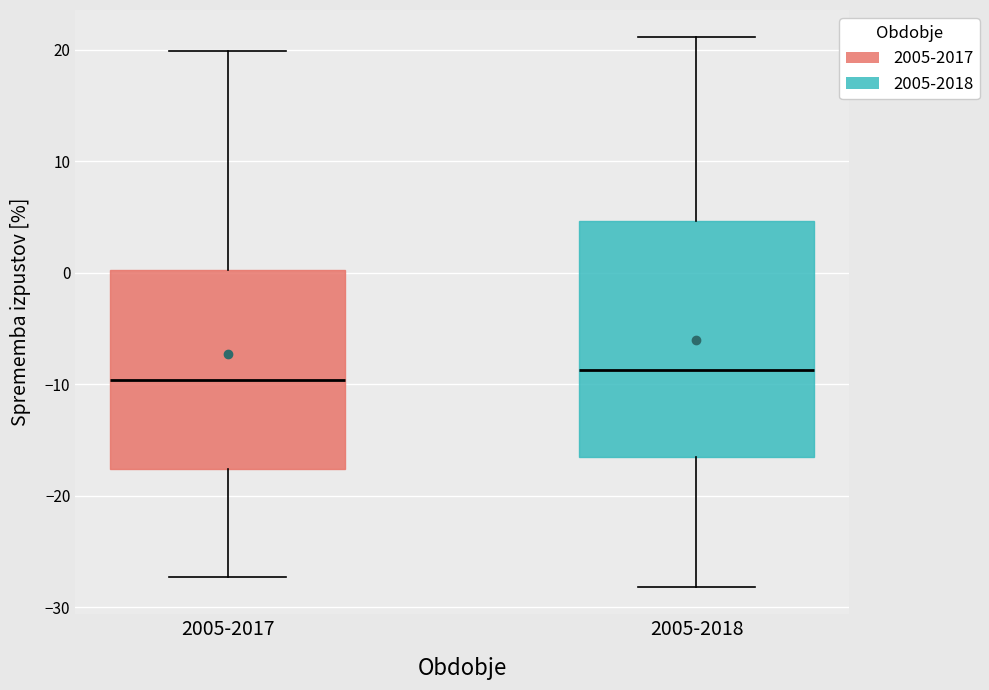

Reading left to right, transcribe this box plot: for each box, give where its median line is, the range the box spans, and where its two whiskers end, as read against the y-axis. The values are not printed on the chart, so give them approximately, as read against the axis.

2005-2017: median -10, box -18 to 0, whiskers -27 to 20
2005-2018: median -9, box -17 to 5, whiskers -28 to 21